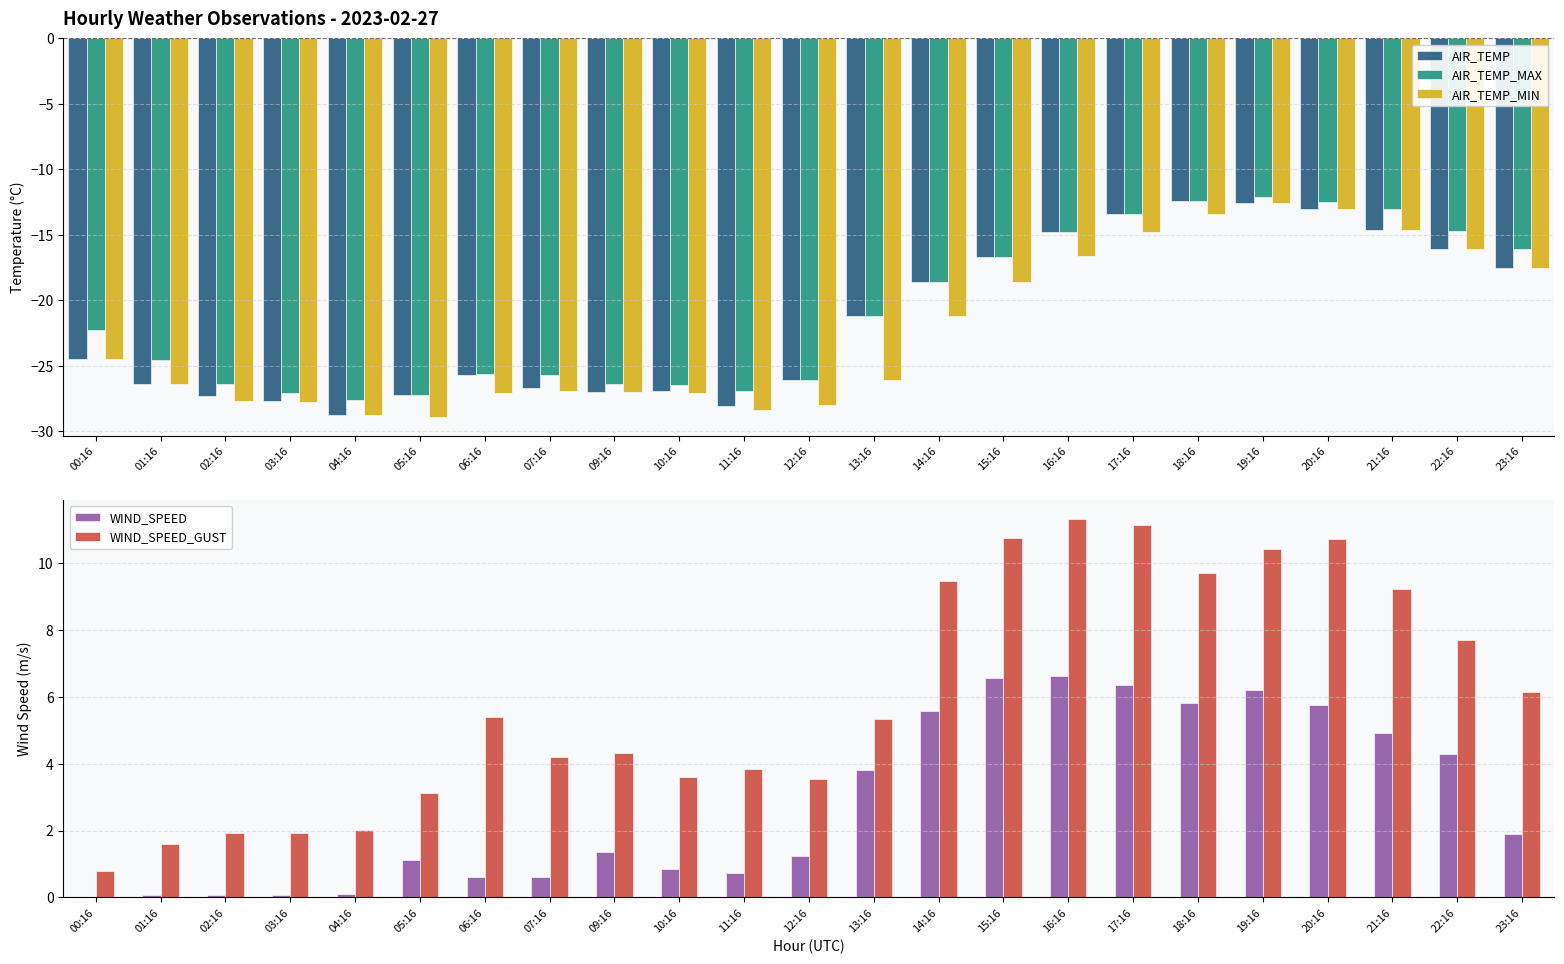

How many bars are there in total?

115